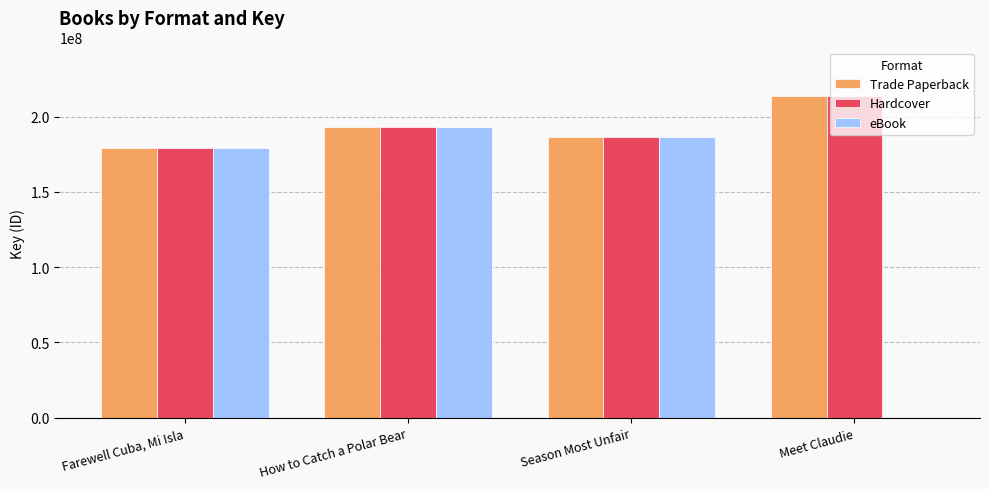

True or false: Hardcover has a value of 179235958 at Farewell Cuba, Mi Isla.

True